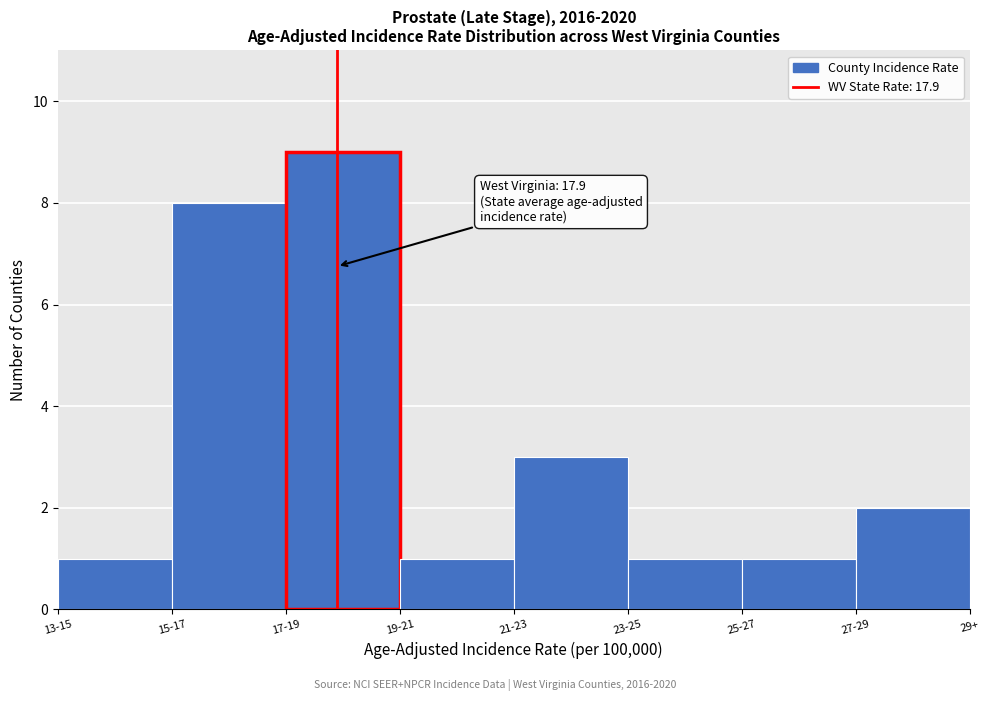

Reading right to left, transcribe all the data shown in this chart.

2	1	1	3	1	9	8	1